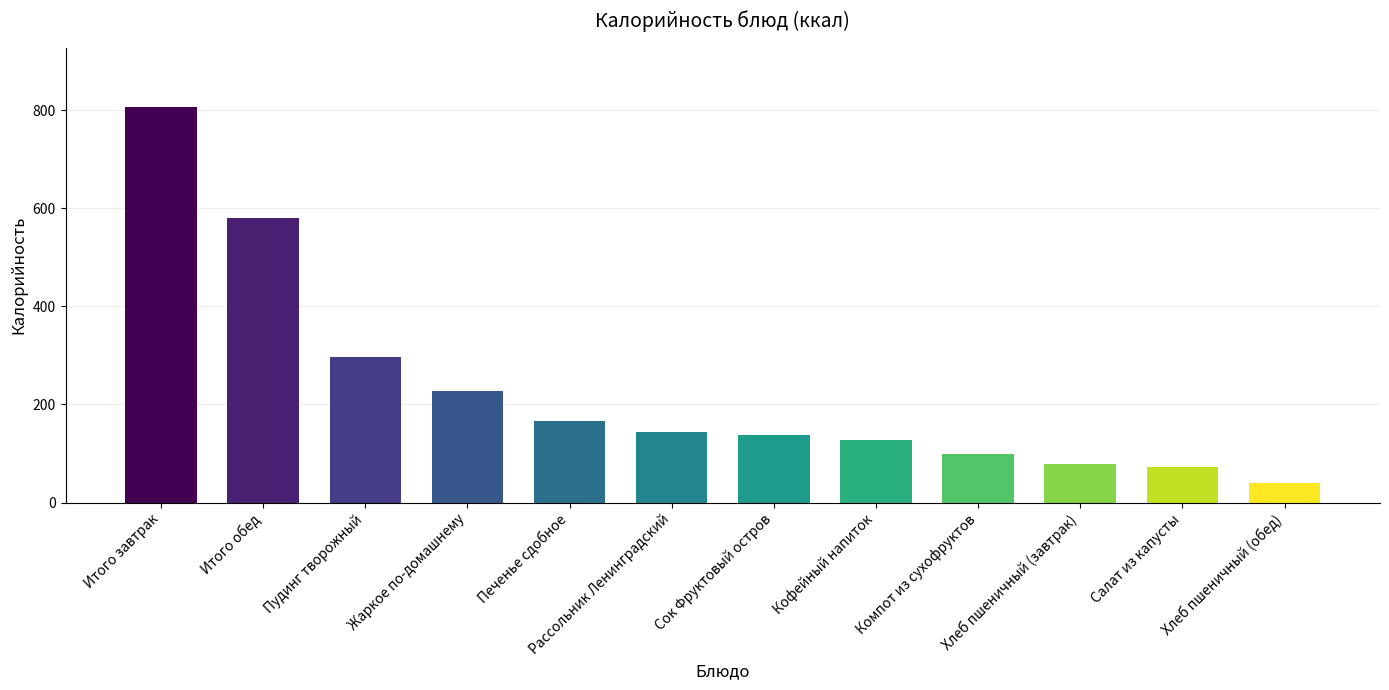

Reading right to left, transcribe all the data shown in this chart.

38.9	73.3	77.8	98.4	127.2	138.0	143.5	166.2	226.9	297.9	581.0	807.1